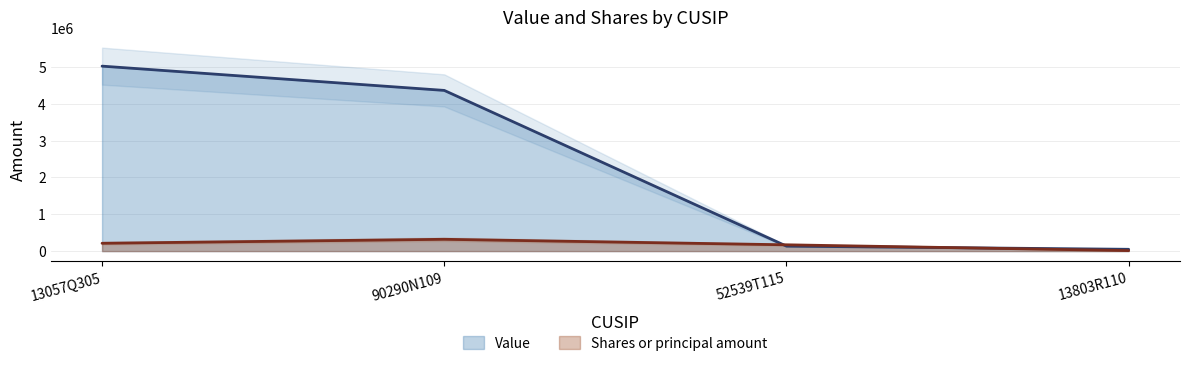

Which series has the largest total across all categories?

Value